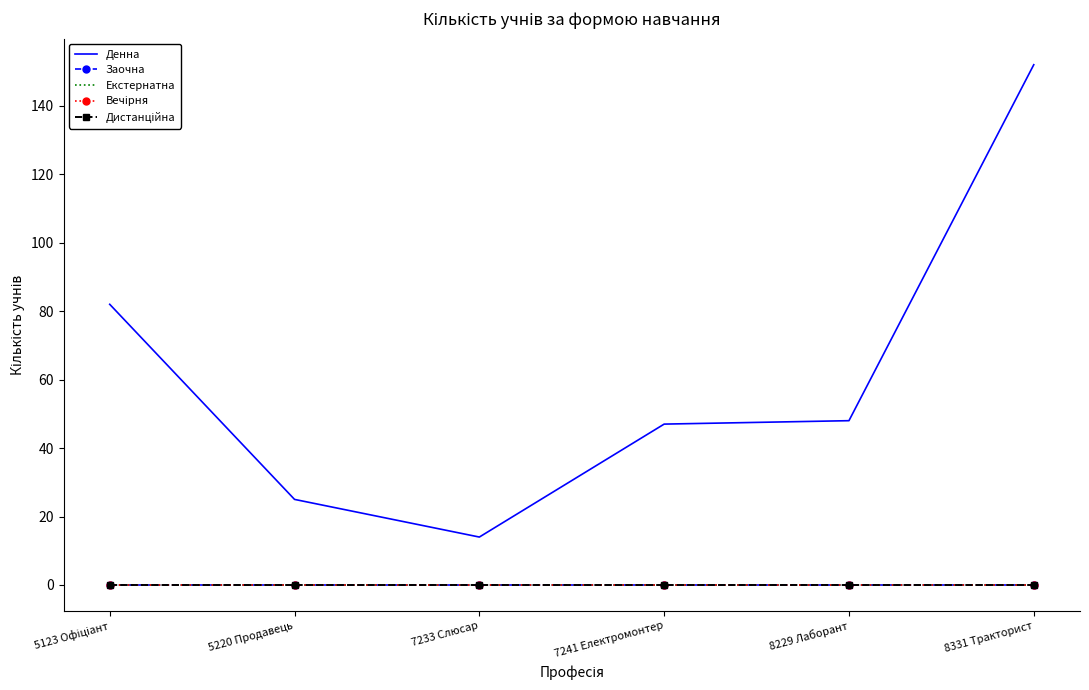

At which category does the chart reach its minimum across all series?

5123 Офіціант